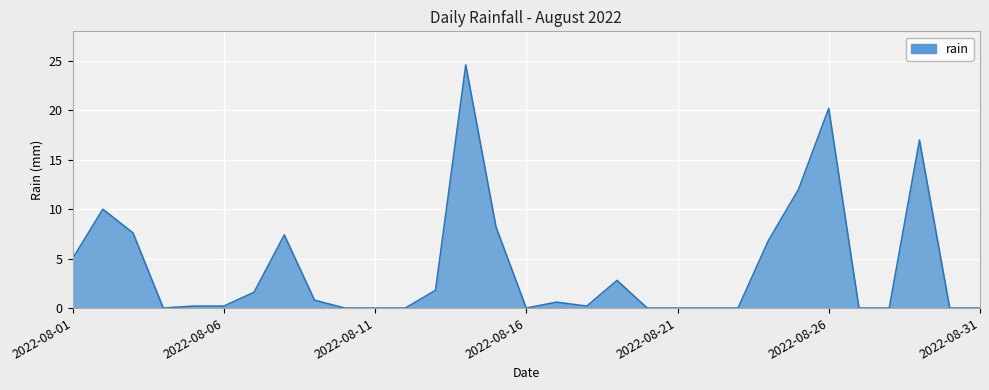

How many categories are shown in the chart?

31